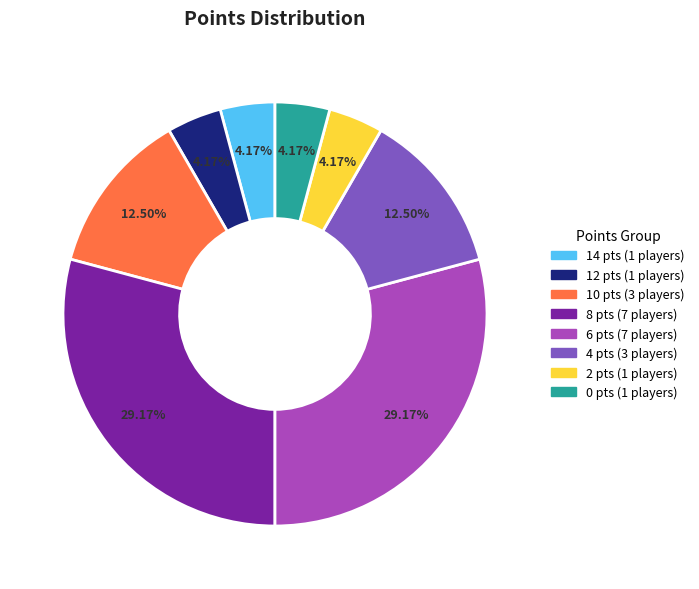

Does any single category account for the majority?

No